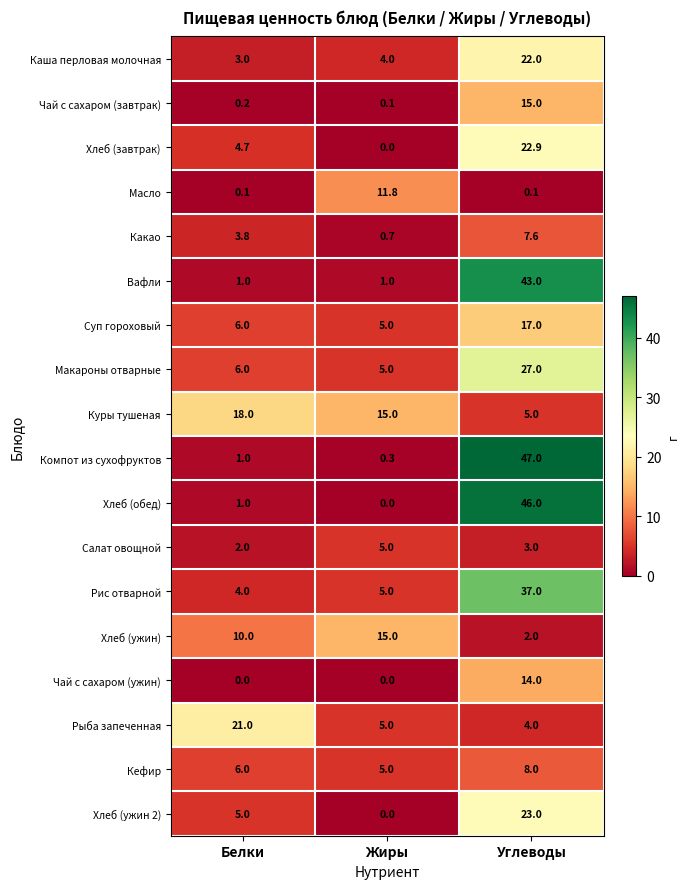

The value of Масло at Белки is 0.1. True or false?

True